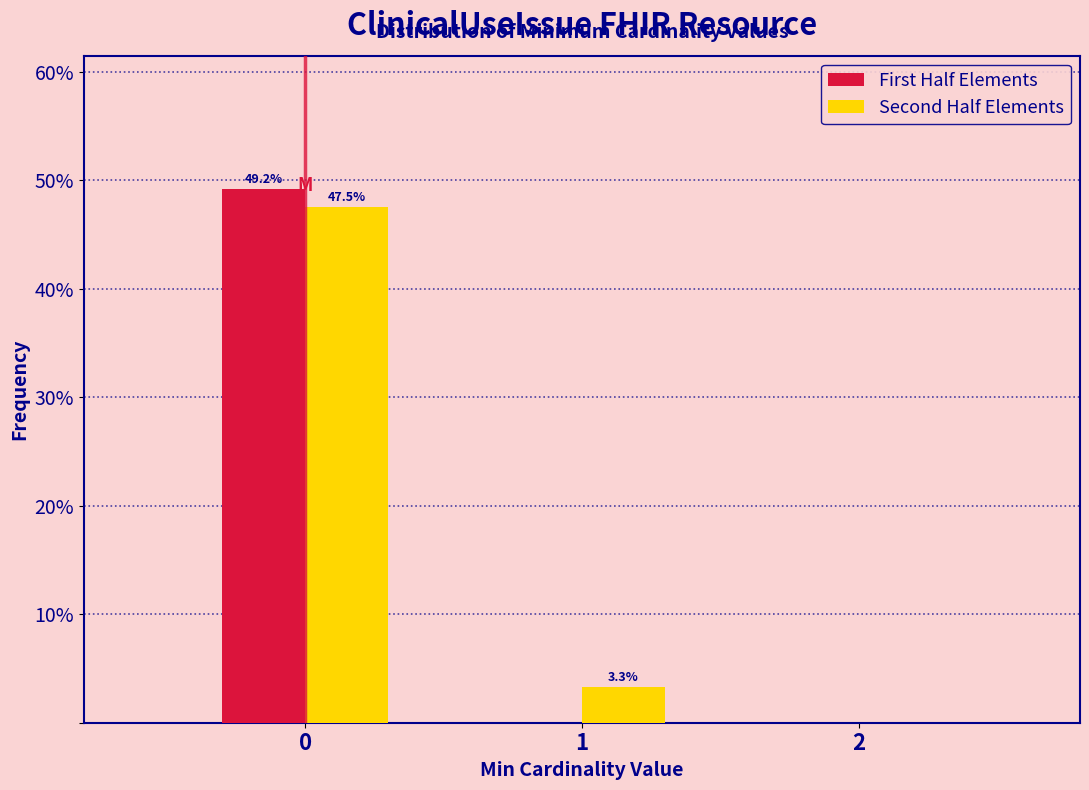

In the First Half Elements series, which range on the x-axis has the tallest bar?

-0.5 to 0.5